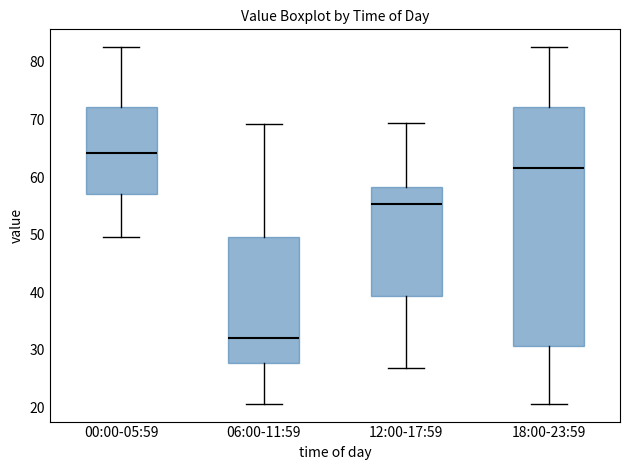

Reading left to right, transcribe this box plot: for each box, give where its median line is, the range the box spans, and where its two whiskers end, as read against the y-axis. The values are not printed on the chart, so give them approximately, as read against the axis.

00:00-05:59: median 64, box 57 to 72, whiskers 50 to 83
06:00-11:59: median 32, box 28 to 50, whiskers 21 to 69
12:00-17:59: median 55, box 39 to 58, whiskers 27 to 69
18:00-23:59: median 62, box 31 to 72, whiskers 21 to 83